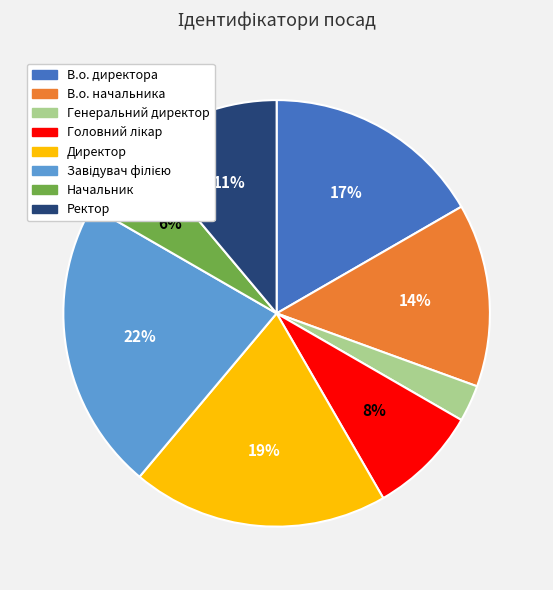

To the nearest percent, what portion does Директор represent?

19%